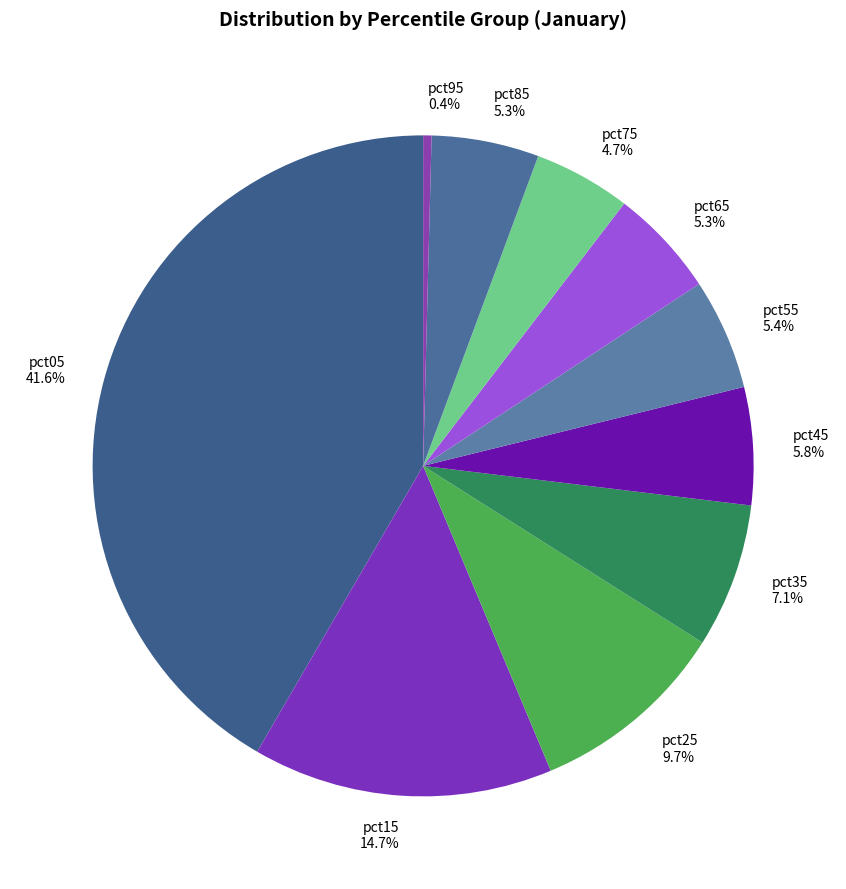

What percentage is the pct25 slice, to the nearest percent?

10%